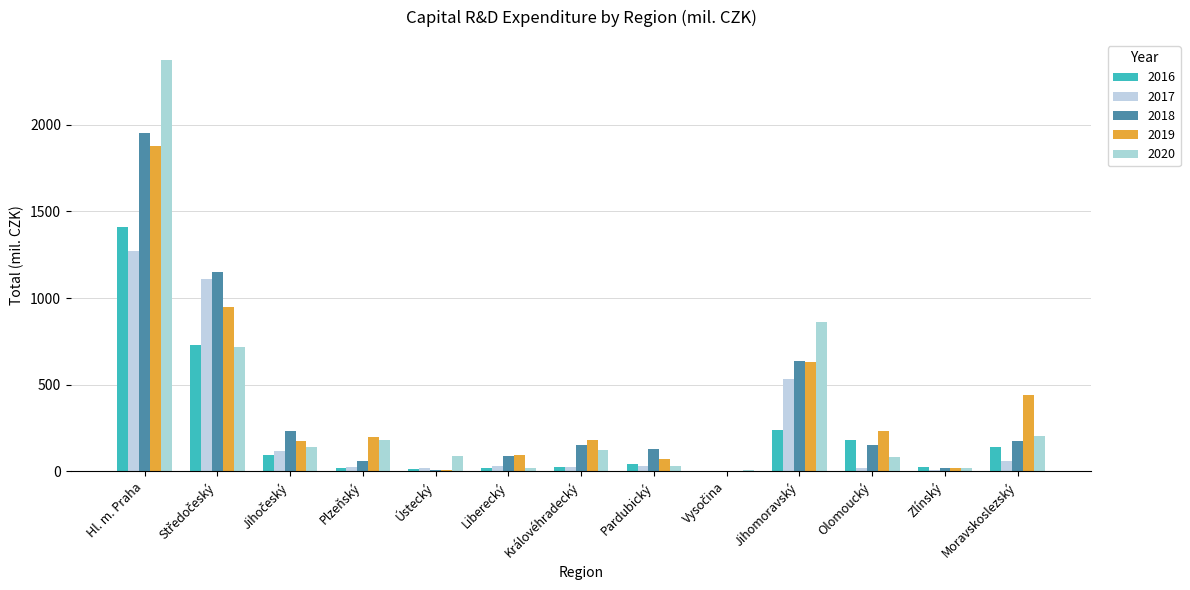

Are the bars grouped side by side (vs. stacked)?

Yes